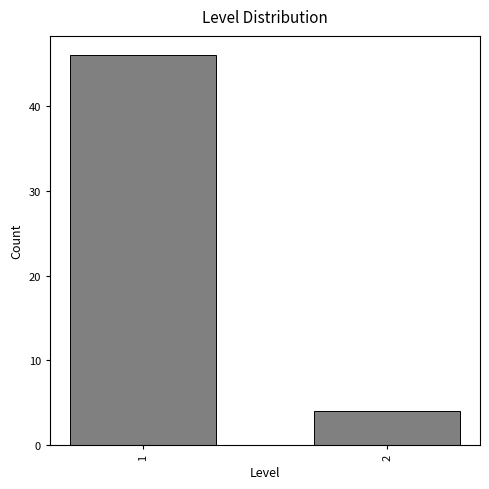

Reading left to right, list all the values displayed in this chart.

1=46	2=4